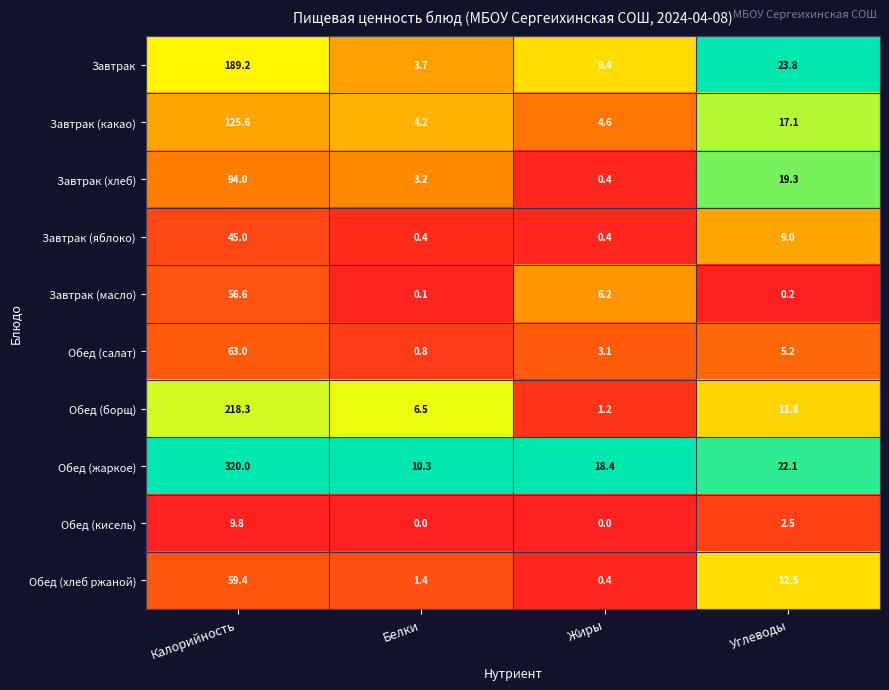

True or false: Завтрак has a value of 279.1 at Калорийность.

False